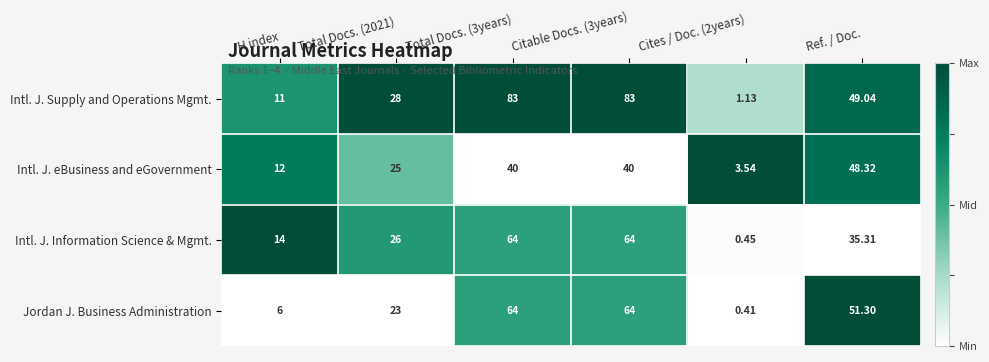

Which series has the widest spread of values?

Intl. J. Supply and Operations Mgmt.